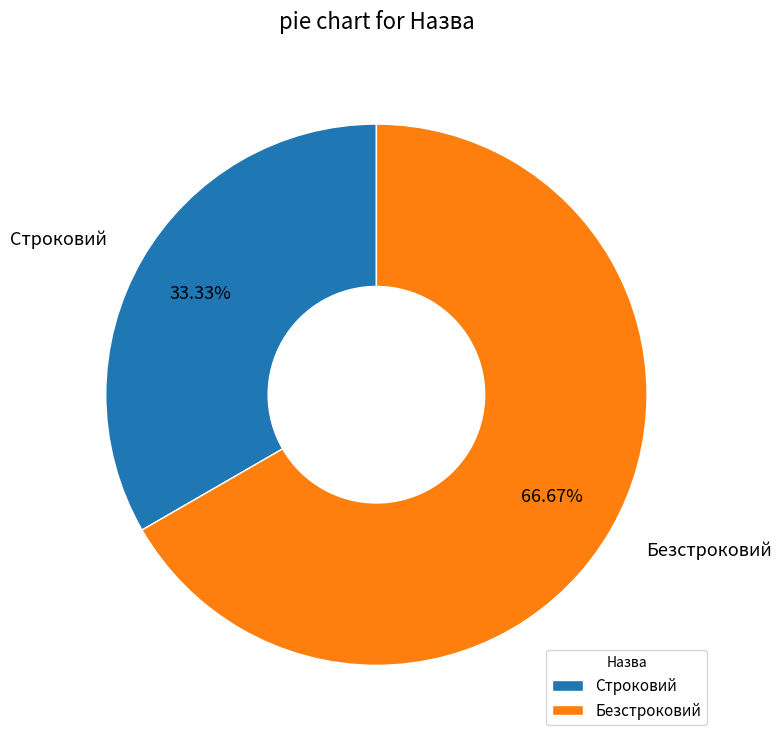

Which category has the smallest portion of the pie?

Строковий